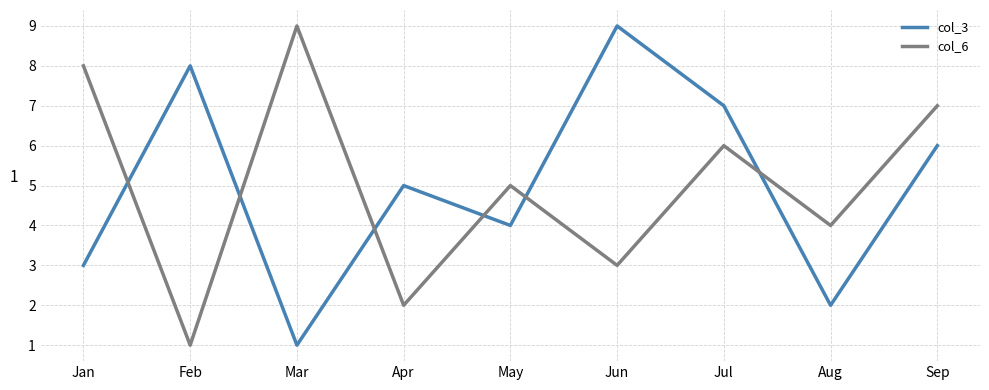

Reading left to right, transcribe all the data shown in this chart.

col_3: Jan=3	Feb=8	Mar=1	Apr=5	May=4	Jun=9	Jul=7	Aug=2	Sep=6
col_6: Jan=8	Feb=1	Mar=9	Apr=2	May=5	Jun=3	Jul=6	Aug=4	Sep=7